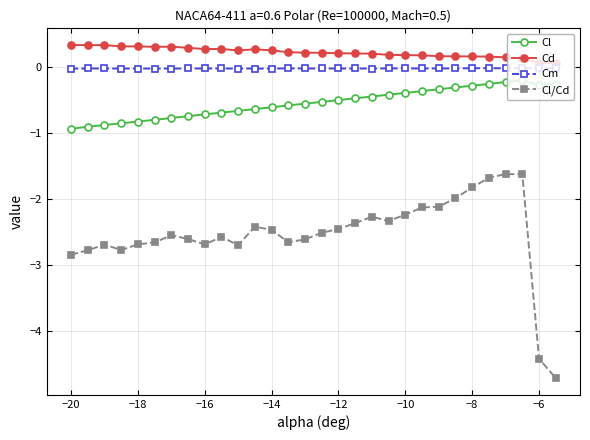

Which series has the largest total across all categories?

Cd